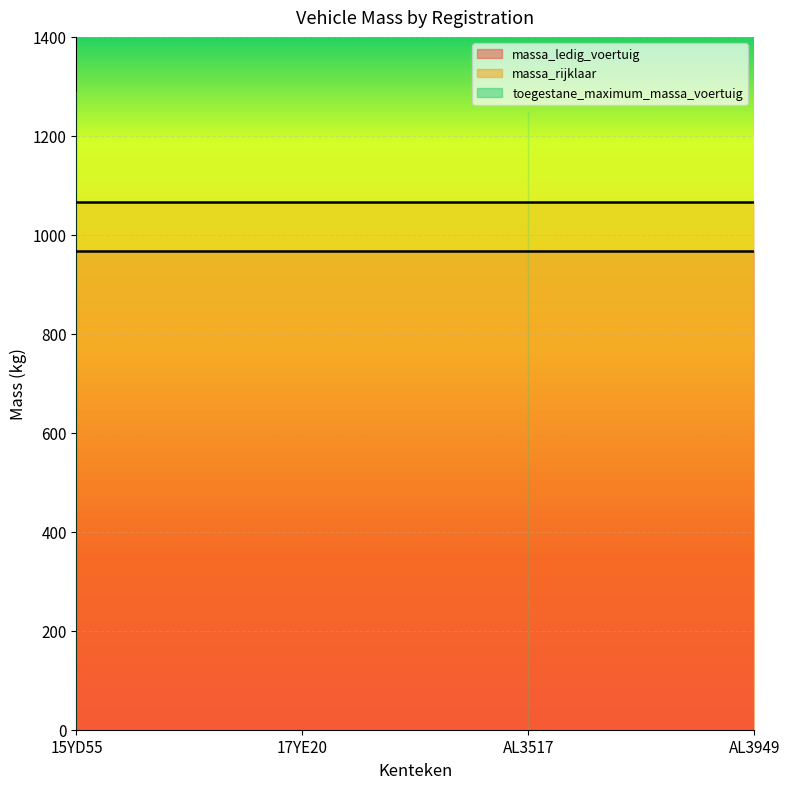

Which series has the largest range (max minus min)?

toegestane_maximum_massa_voertuig